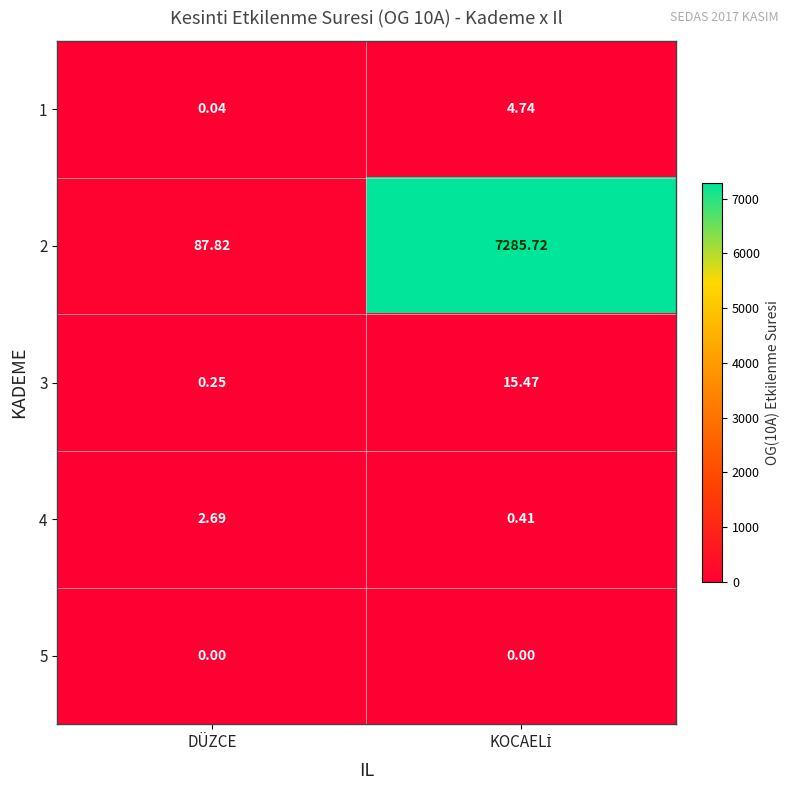

Which category has the lowest value in the 1 series?

DÜZCE